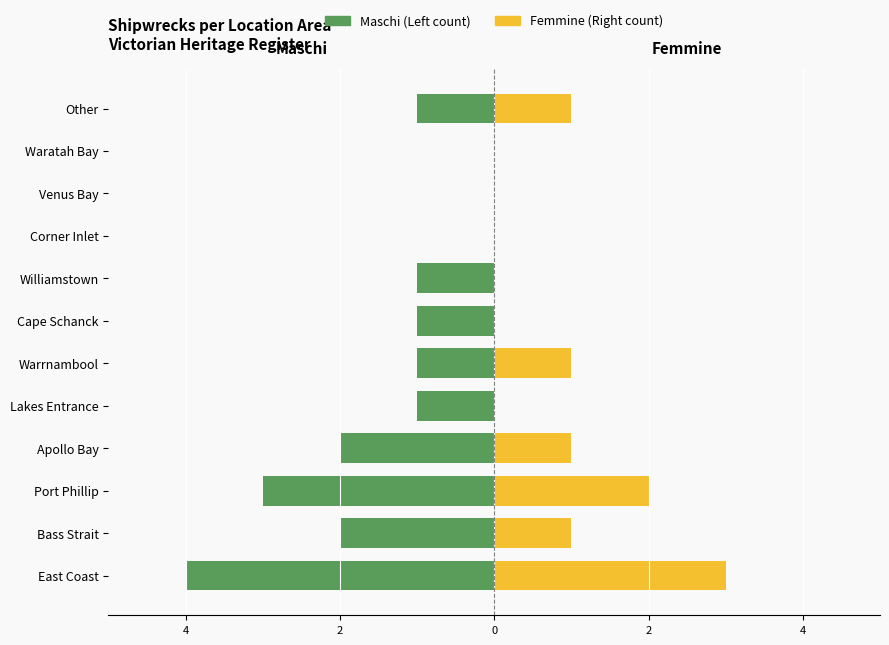

Between East Coast and Waratah Bay, which is larger?

Waratah Bay